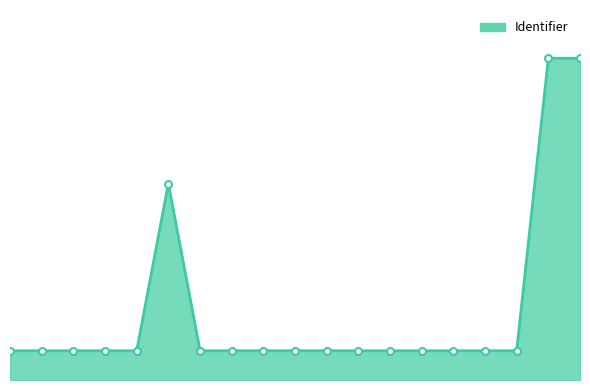

Reading left to right, transcribe all the data shown in this chart.

10.0	10.0	10.0	10.0	10.0	67.1	10.0	10.0	10.0	10.0	10.0	10.0	10.0	10.0	10.0	10.0	10.0	110.0	110.0